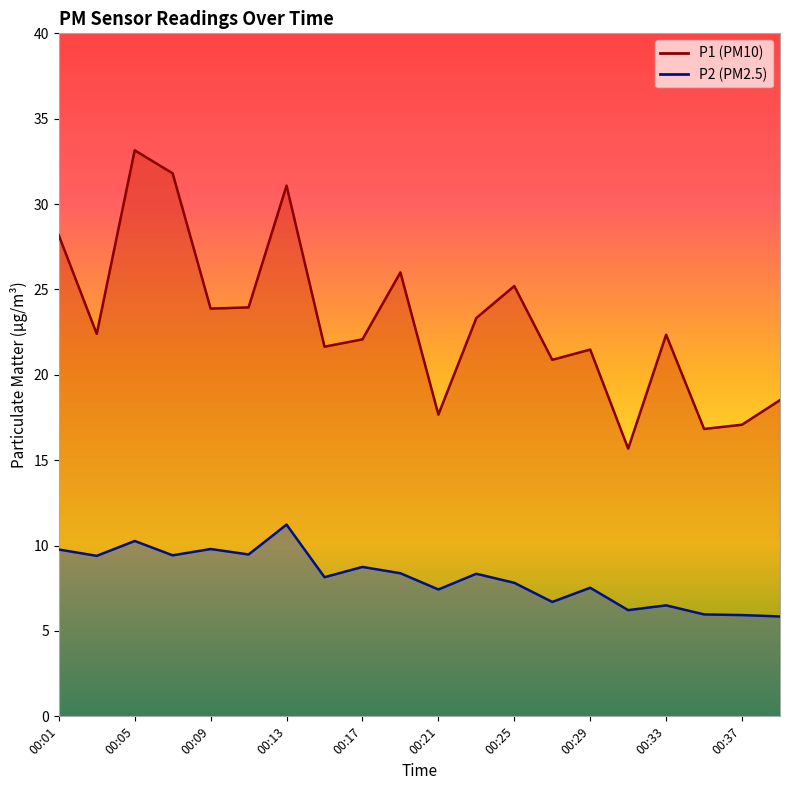

Where does the P2 series first go above 8?

00:01